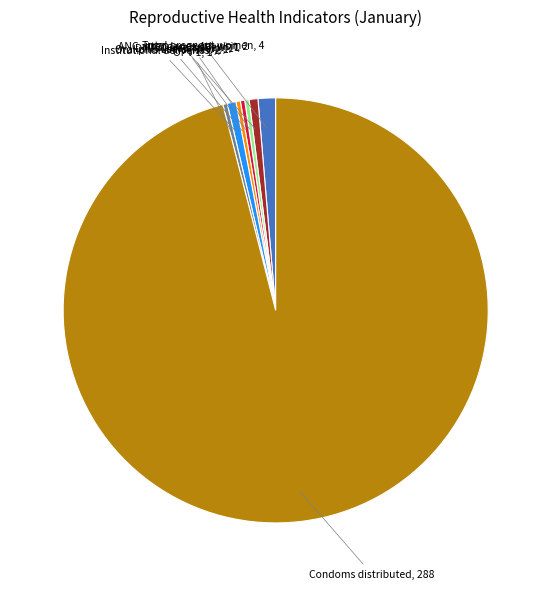

How many slices are in this pie chart?

8